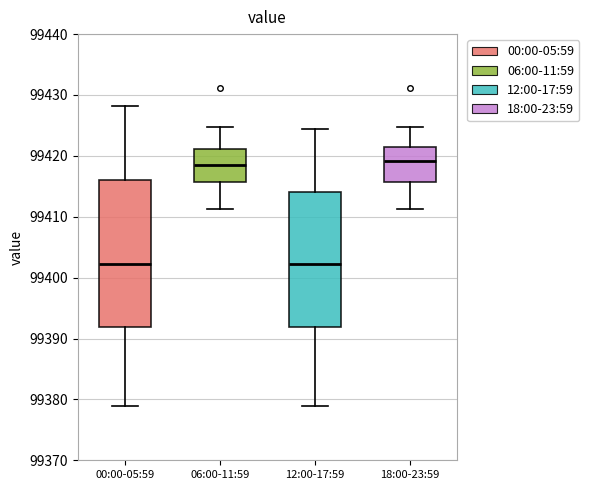

Comparing the boxes themselves (not the whiskers), which one is the tallest?

00:00-05:59